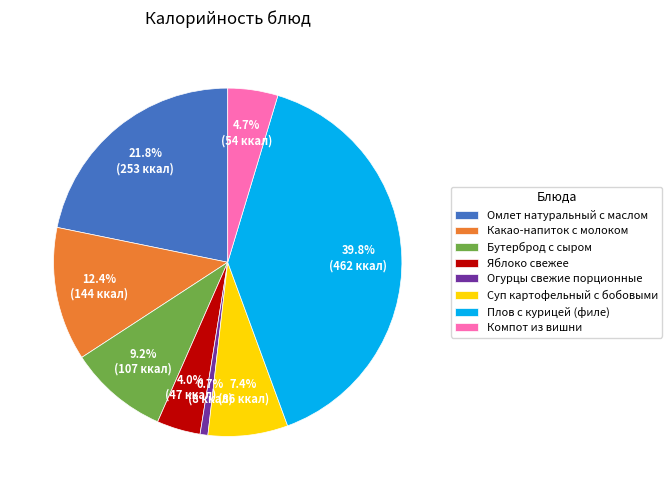

What percentage is the Компот из вишни slice, to the nearest percent?

5%